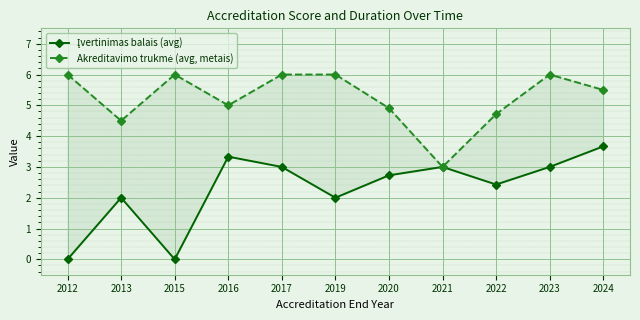

At which label is Akreditavimo trukmė (avg, metais) closest to 4?

2013